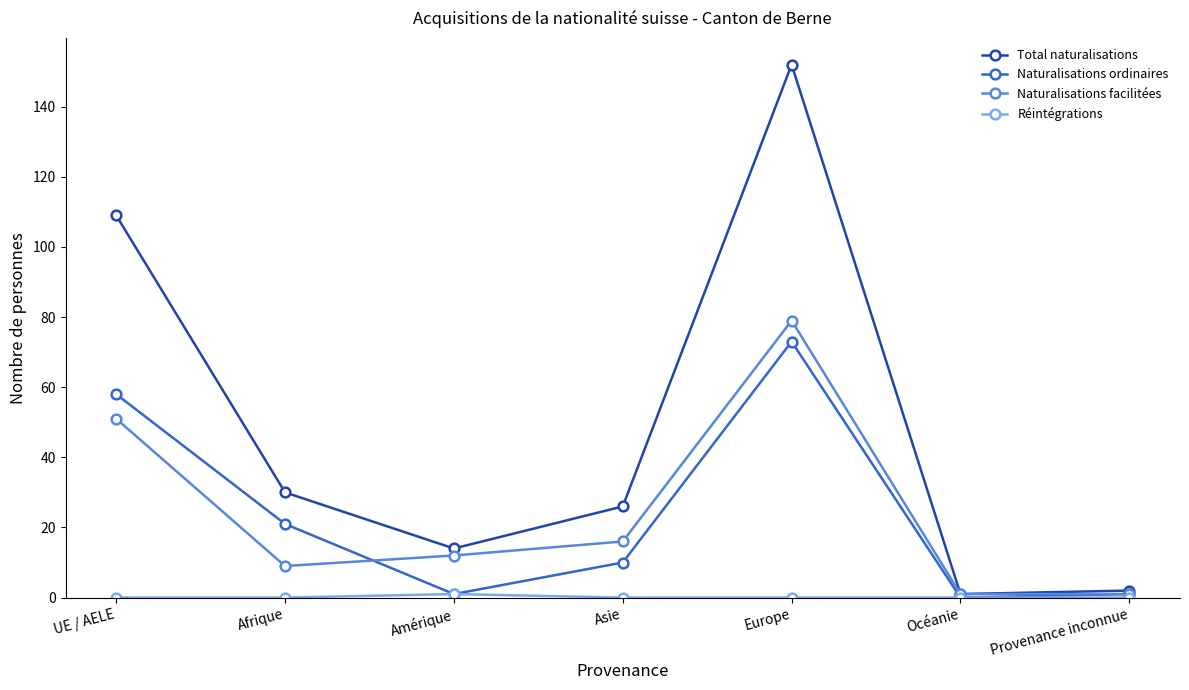

The Naturalisations facilitées series shows 1 at Provenance inconnue. True or false?

True